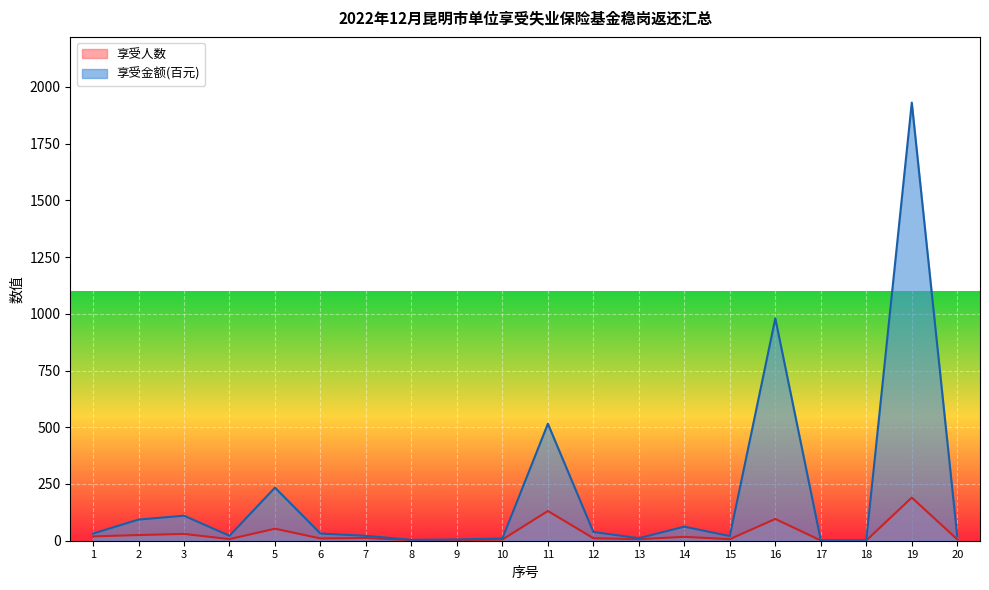

List the series in order of their peak value, highest first.

享受金额(百元), 享受人数